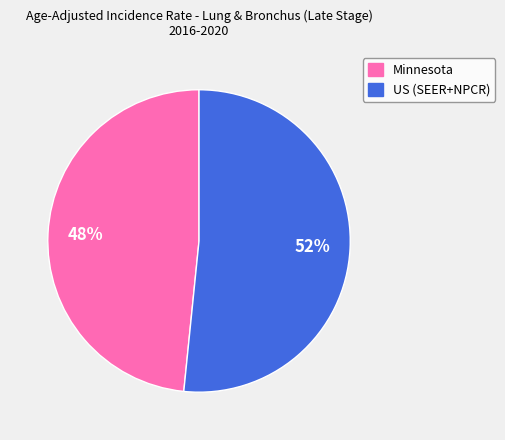

Which has a higher value, Minnesota or US (SEER+NPCR)?

US (SEER+NPCR)